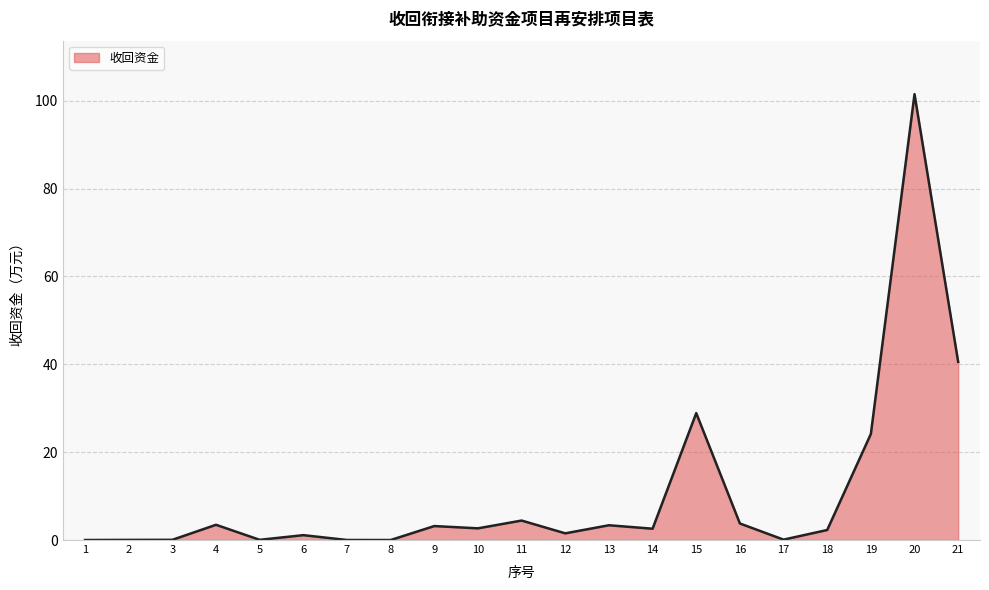

The chart shows a value of 39.0 at 15. True or false?

False